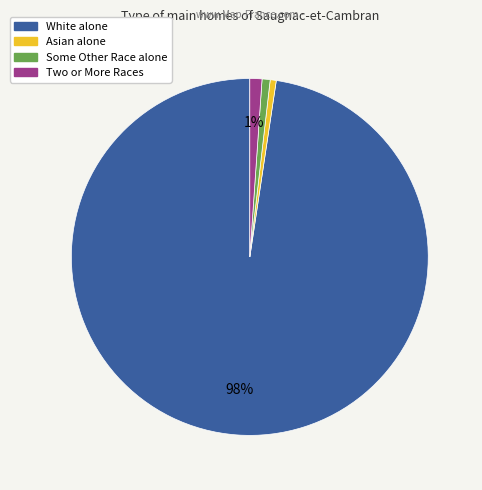

How many segments does this pie chart have?

4